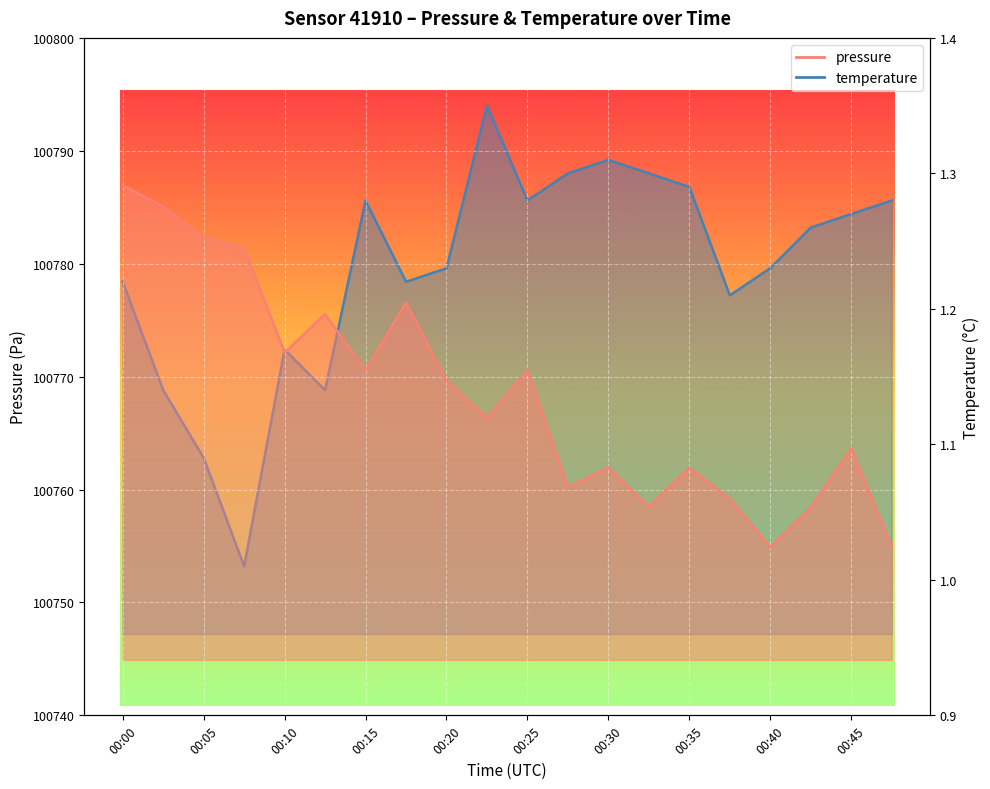

List the labels in order of pressure value, smallest first.

00:40, 00:47, 00:42, 00:32, 00:37, 00:27, 00:35, 00:30, 00:45, 00:22, 00:20, 00:15, 00:25, 00:10, 00:13, 00:18, 00:08, 00:05, 00:02, 00:00